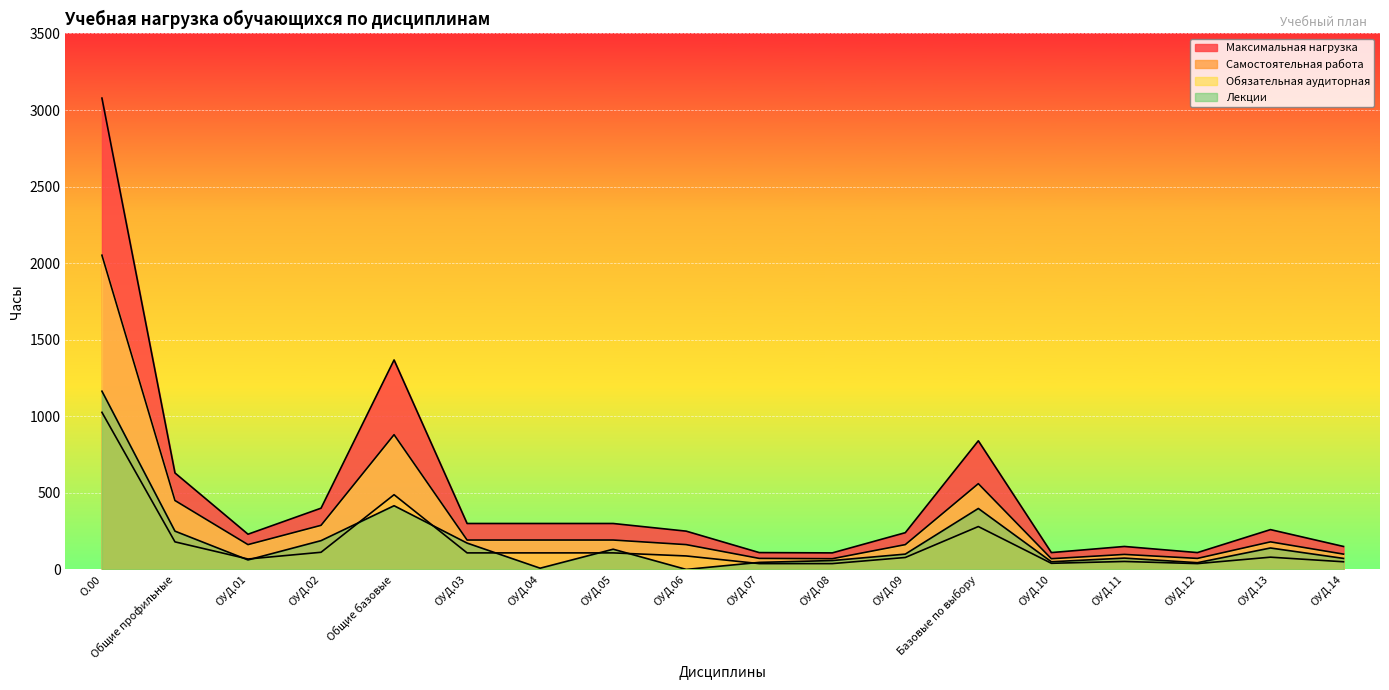

Reading left to right, transcribe all the data shown in this chart.

Максимальная нагрузка: О.00=3078	Общие профильные=630	ОУД.01=230	ОУД.02=400	Общие базовые=1368	ОУД.03=300	ОУД.04=300	ОУД.05=300	ОУД.06=250	ОУД.07=110	ОУД.08=108	ОУД.09=240	Базовые по выбору=840	ОУД.10=110	ОУД.11=150	ОУД.12=110	ОУД.13=260	ОУД.14=150
Самостоятельная работа: О.00=1026	Общие профильные=180	ОУД.01=68	ОУД.02=112	Общие базовые=488	ОУД.03=108	ОУД.04=108	ОУД.05=108	ОУД.06=88	ОУД.07=38	ОУД.08=38	ОУД.09=78	Базовые по выбору=280	ОУД.10=40	ОУД.11=52	ОУД.12=38	ОУД.13=80	ОУД.14=50
Обязательная аудиторная: О.00=2052	Общие профильные=450	ОУД.01=162	ОУД.02=288	Общие базовые=880	ОУД.03=192	ОУД.04=192	ОУД.05=192	ОУД.06=162	ОУД.07=72	ОУД.08=70	ОУД.09=162	Базовые по выбору=560	ОУД.10=70	ОУД.11=98	ОУД.12=72	ОУД.13=180	ОУД.14=100
Лекции: О.00=1164	Общие профильные=250	ОУД.01=62	ОУД.02=188	Общие базовые=416	ОУД.03=172	ОУД.04=8	ОУД.05=132	ОУД.06=0	ОУД.07=46	ОУД.08=58	ОУД.09=100	Базовые по выбору=398	ОУД.10=50	ОУД.11=74	ОУД.12=44	ОУД.13=140	ОУД.14=72